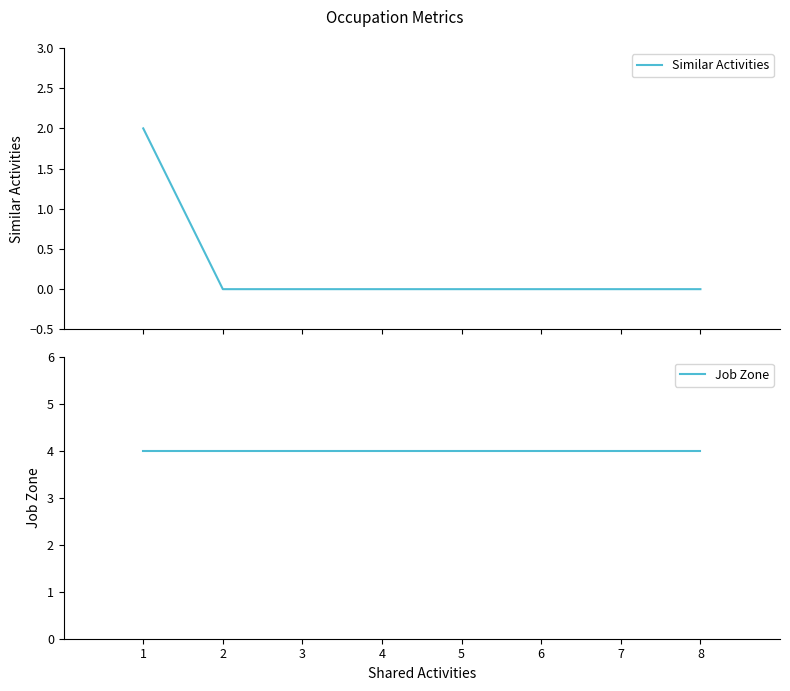

Reading left to right, what are all the values shown in this chart?

Similar Activities: 2	0	0	0	0	0	0	0
Job Zone: 4	4	4	4	4	4	4	4